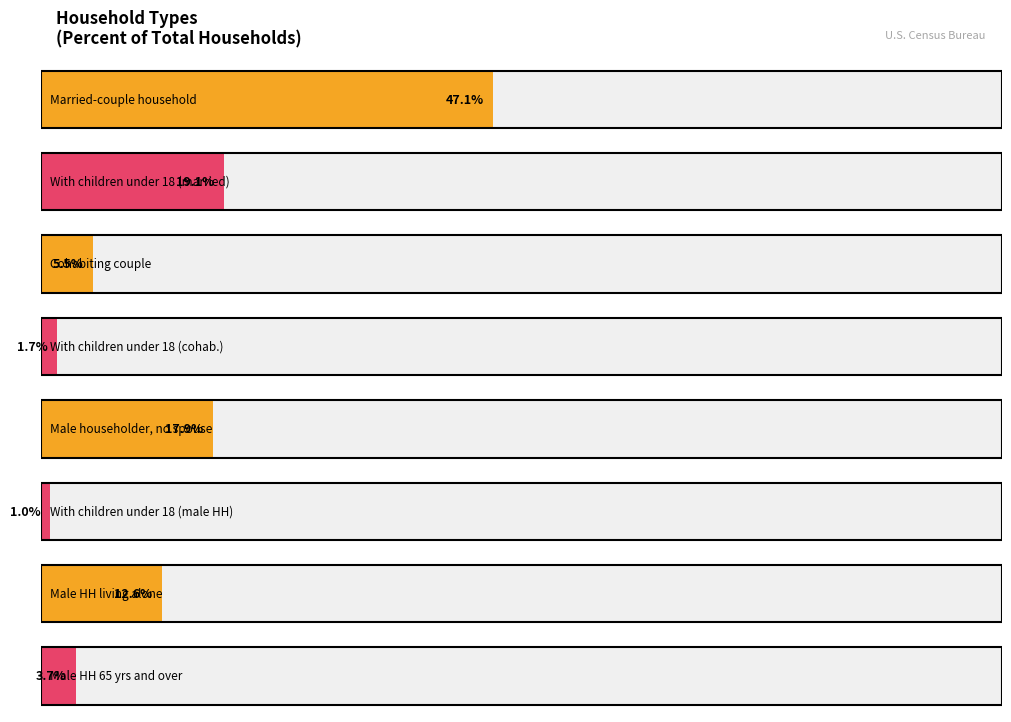

At which label does Percent reach its minimum?

With children under 18 (male)